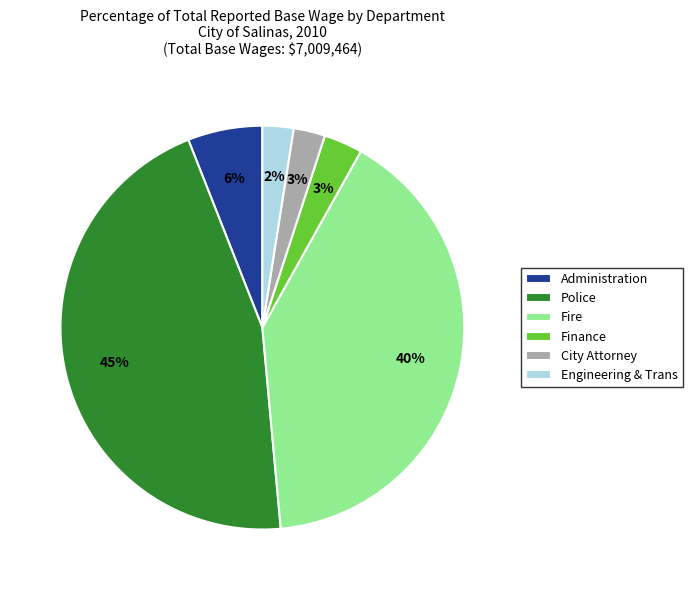

Combined, do Engineering & Trans and City Attorney account for over 50%?

No